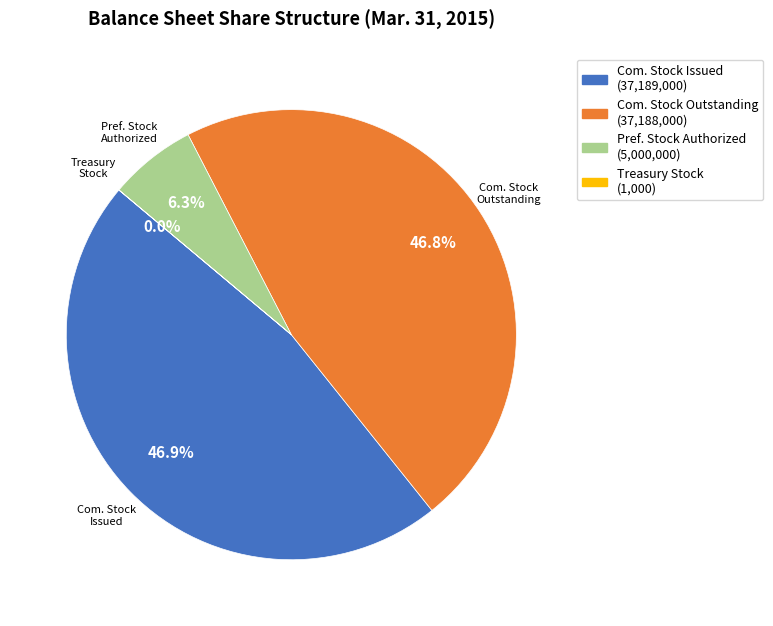

Is Com. Stock Issued (37,189,000) the majority of the pie?

No